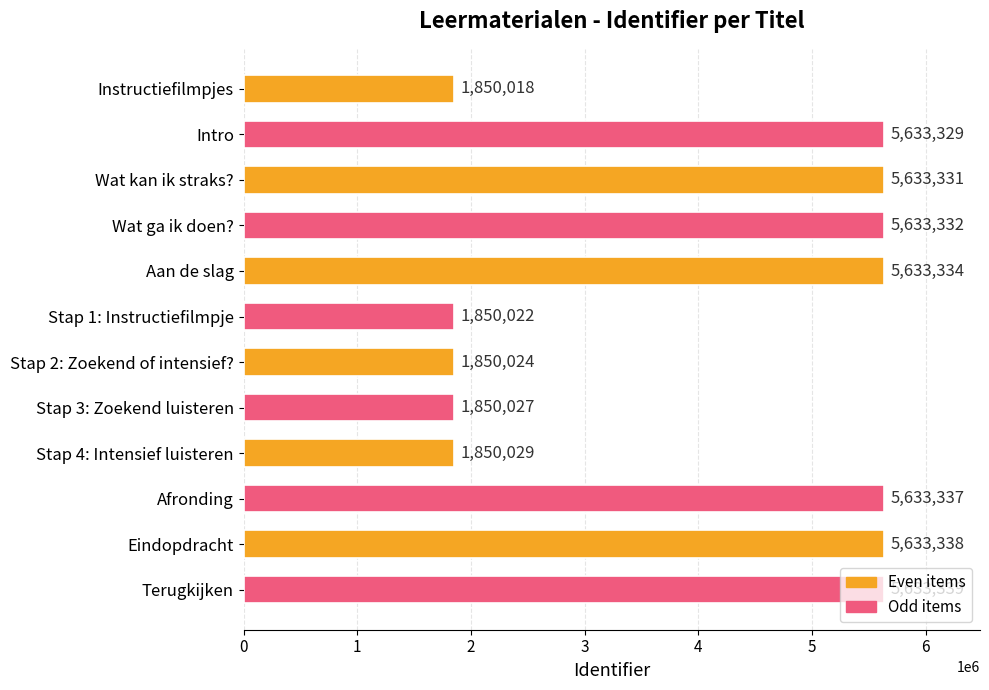

What is the difference between the maximum and minimum values?

3783321